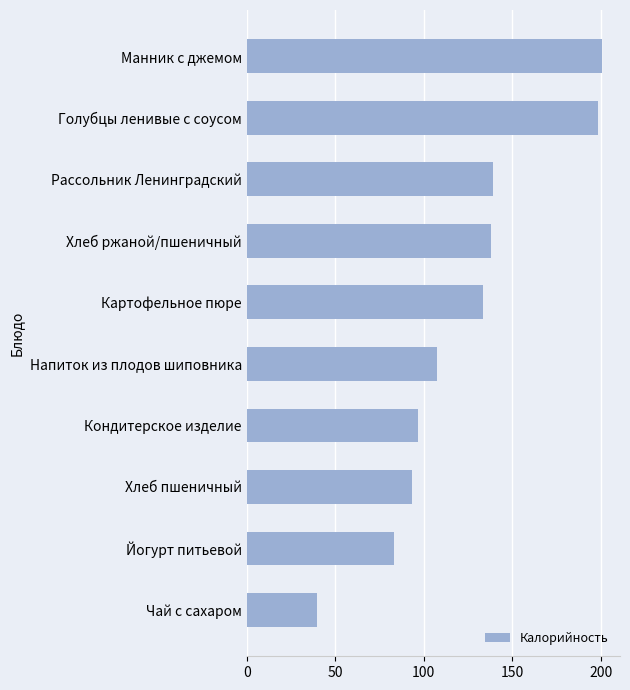

What is the maximum value shown in the chart?

200.9